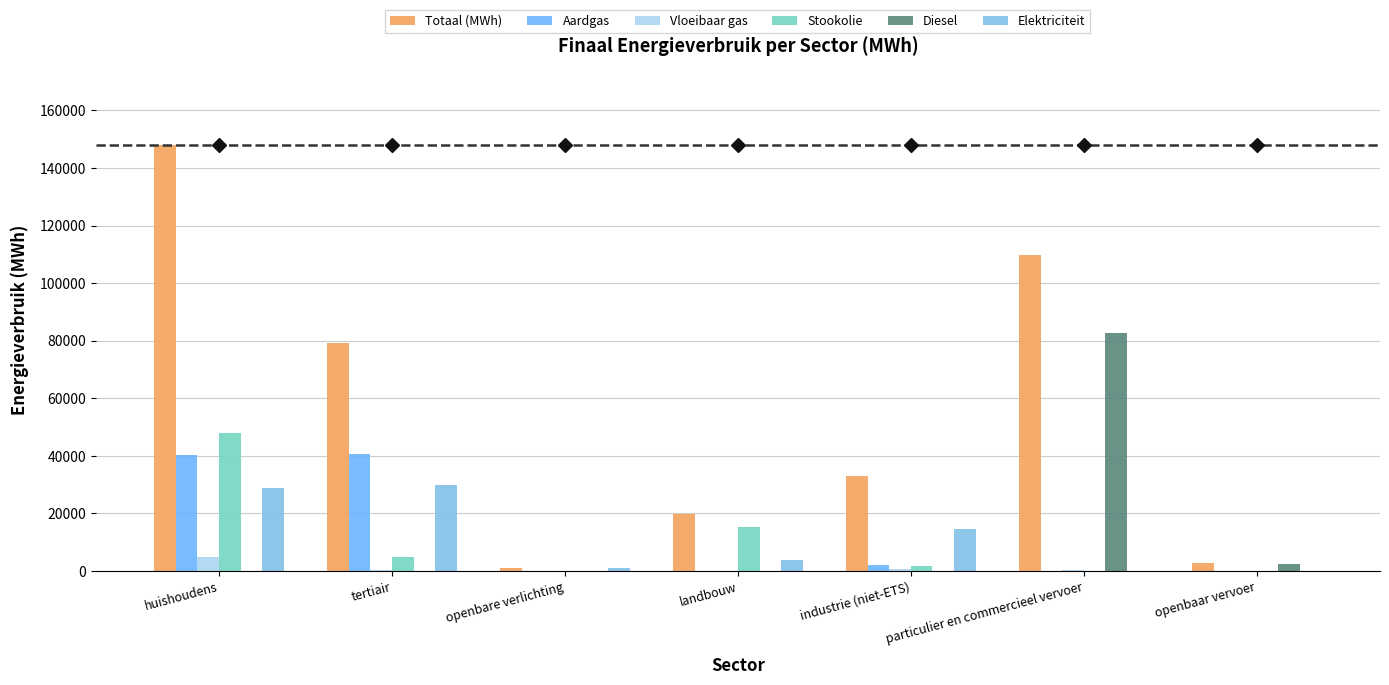

How many groups of bars are there?

7